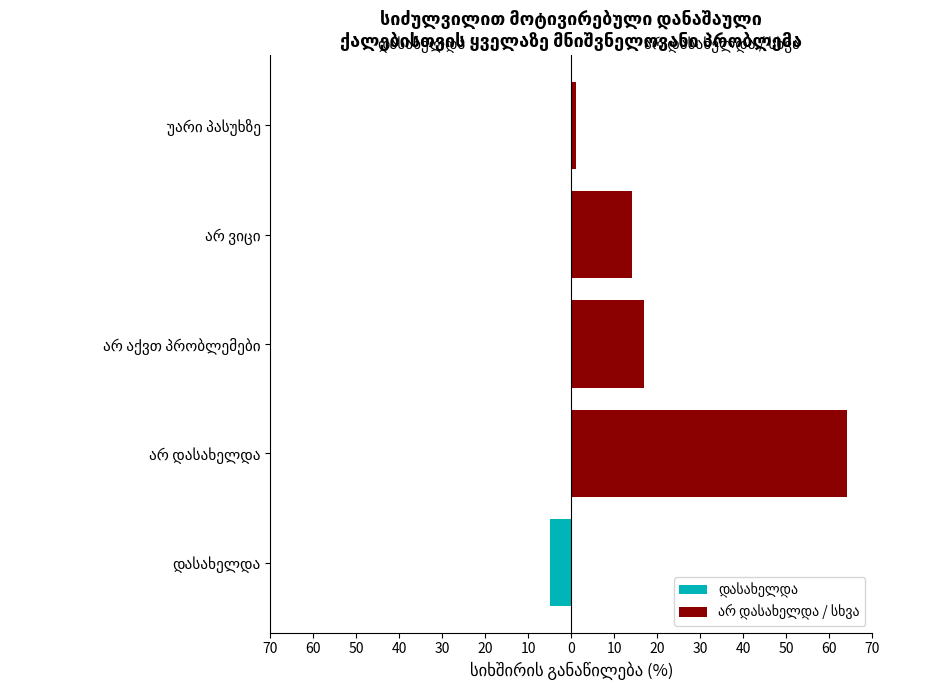

What is the average value of the არ დასახელდა / სხვა series?

19